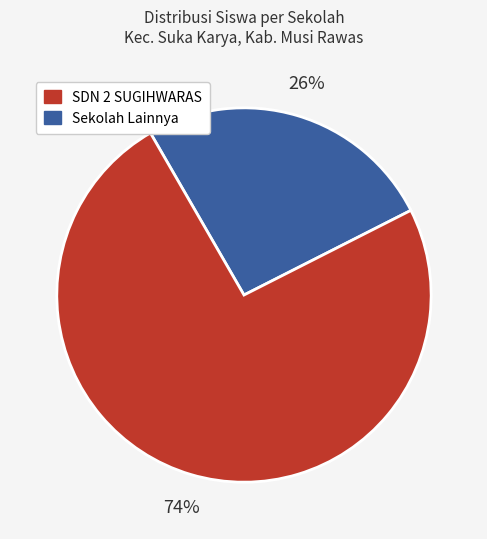

What percentage is the SDN 2 SUGIHWARAS slice, to the nearest percent?

26%